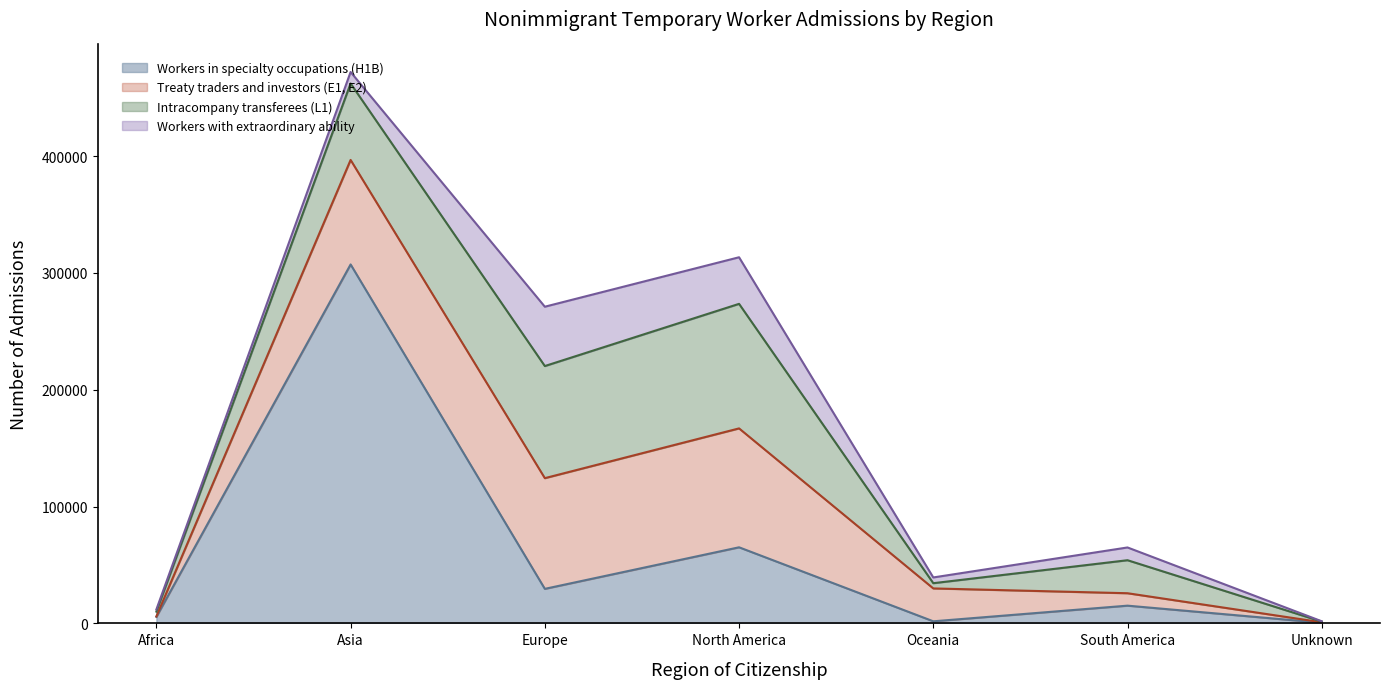

Is the value of Workers with extraordinary ability at Unknown greater than the value of Workers in specialty occupations (H1B) at Africa?

No